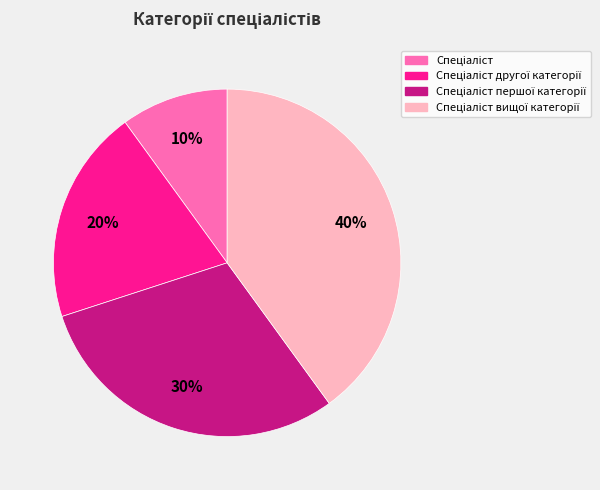

To the nearest percent, what is the difference between the largest and smallest slice percentages?

30%